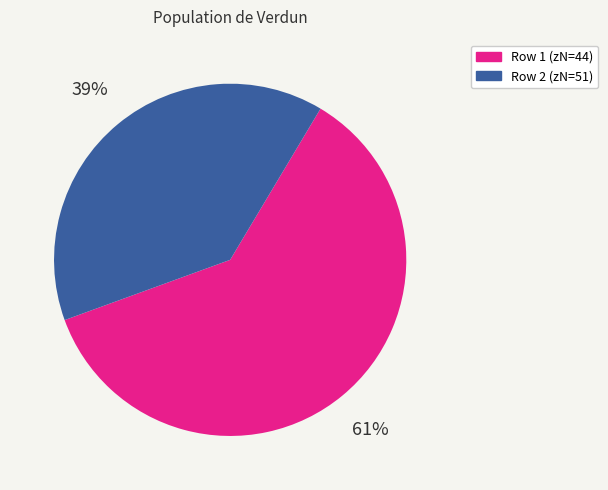

Does any single category account for the majority?

Yes